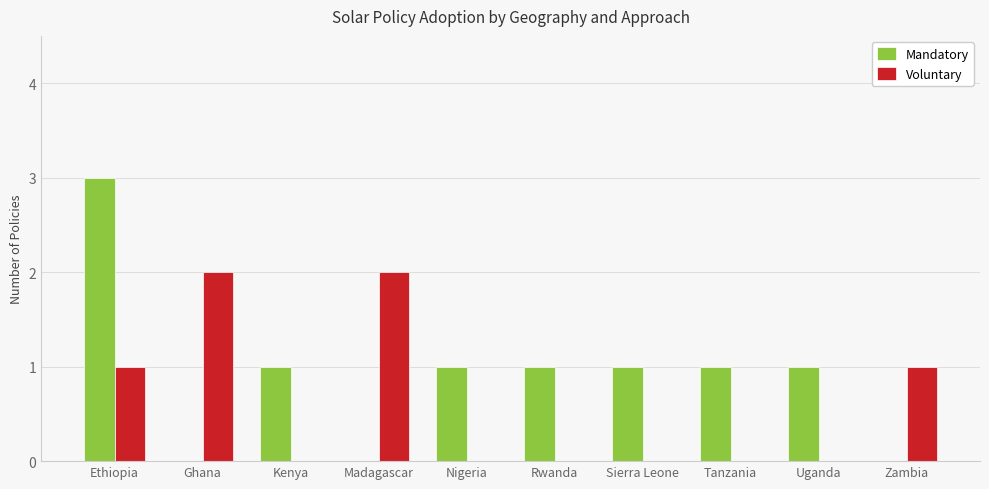

At which label does Mandatory reach its peak?

Ethiopia